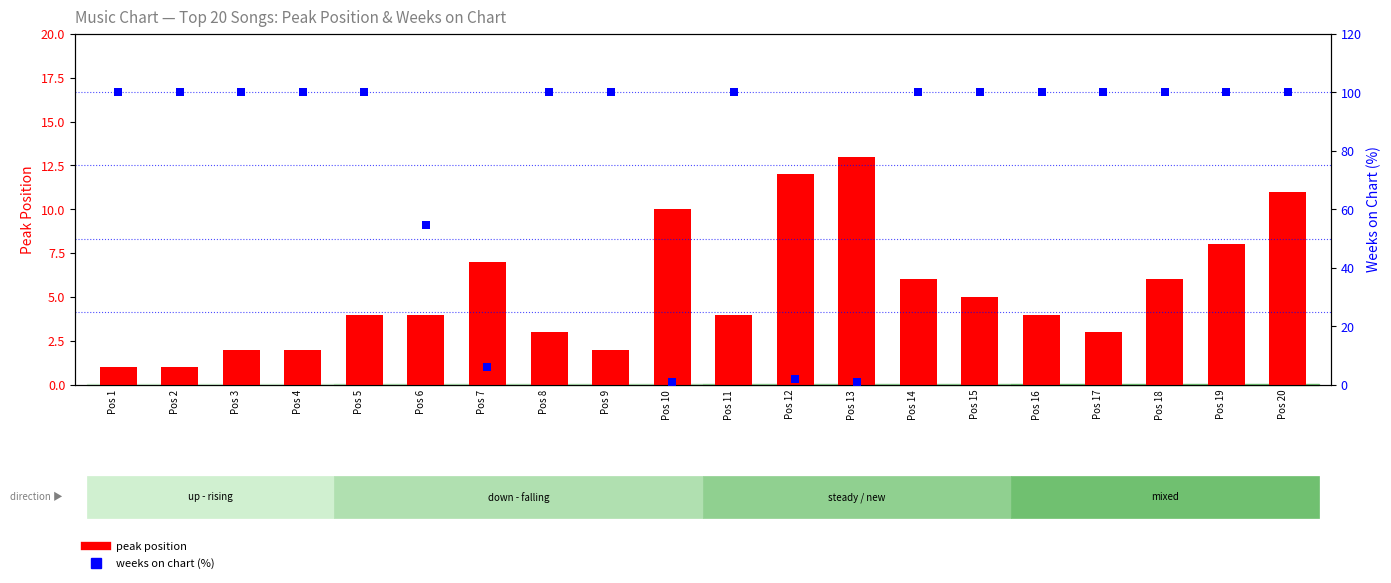

Which series contains the highest Y value?

weeks on chart (%)